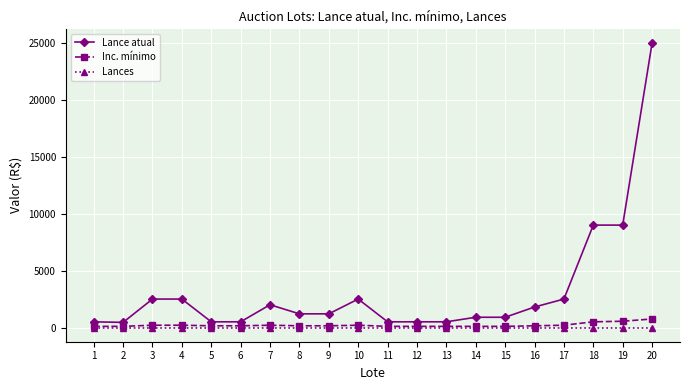

The value of Lances at 18 is 0. True or false?

True